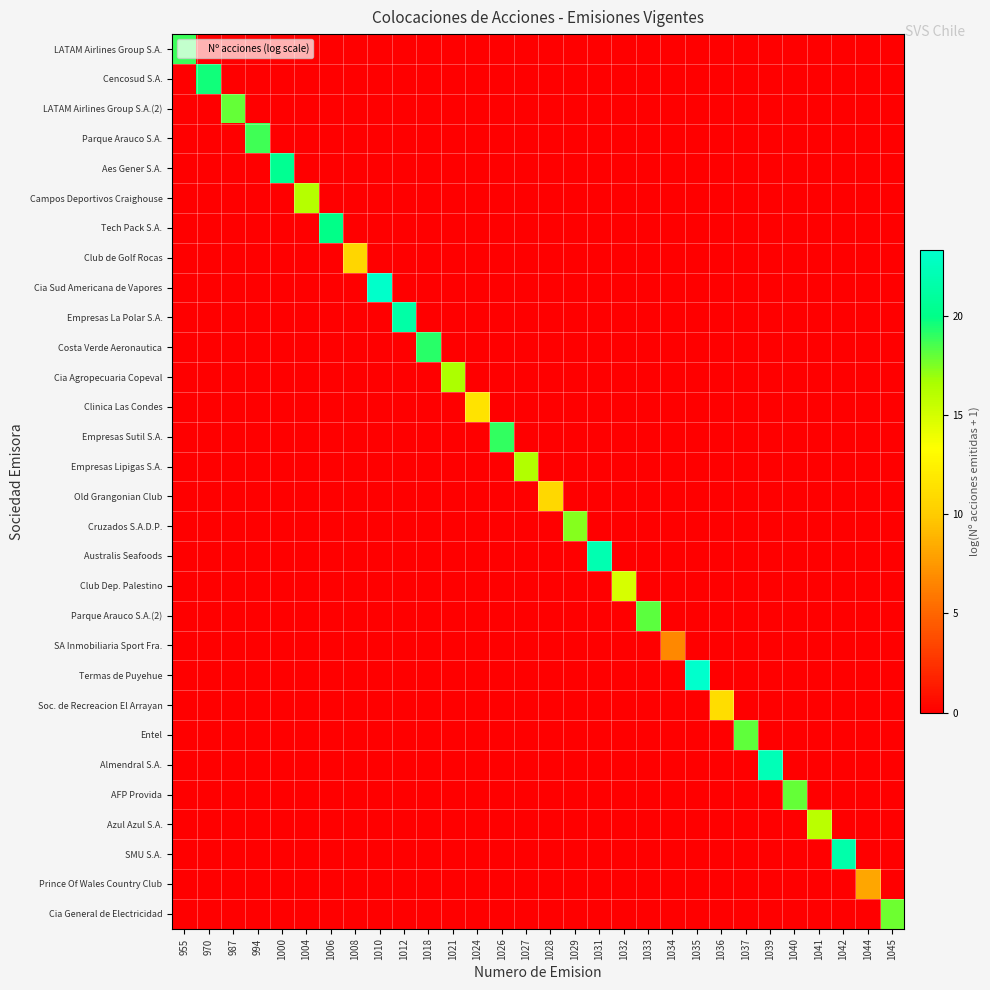

Reading left to right, extract all data points from this chart.

LATAM Airlines Group S.A.: 955=18.8	970=0.0	987=0.0	994=0.0	1000=0.0	1004=0.0	1006=0.0	1008=0.0	1010=0.0	1012=0.0	1018=0.0	1021=0.0	1024=0.0	1026=0.0	1027=0.0	1028=0.0	1029=0.0	1031=0.0	1032=0.0	1033=0.0	1034=0.0	1035=0.0	1036=0.0	1037=0.0	1039=0.0	1040=0.0	1041=0.0	1042=0.0	1044=0.0	1045=0.0
Cencosud S.A.: 955=0.0	970=19.6	987=0.0	994=0.0	1000=0.0	1004=0.0	1006=0.0	1008=0.0	1010=0.0	1012=0.0	1018=0.0	1021=0.0	1024=0.0	1026=0.0	1027=0.0	1028=0.0	1029=0.0	1031=0.0	1032=0.0	1033=0.0	1034=0.0	1035=0.0	1036=0.0	1037=0.0	1039=0.0	1040=0.0	1041=0.0	1042=0.0	1044=0.0	1045=0.0
LATAM Airlines Group S.A.(2): 955=0.0	970=0.0	987=18.0	994=0.0	1000=0.0	1004=0.0	1006=0.0	1008=0.0	1010=0.0	1012=0.0	1018=0.0	1021=0.0	1024=0.0	1026=0.0	1027=0.0	1028=0.0	1029=0.0	1031=0.0	1032=0.0	1033=0.0	1034=0.0	1035=0.0	1036=0.0	1037=0.0	1039=0.0	1040=0.0	1041=0.0	1042=0.0	1044=0.0	1045=0.0
Parque Arauco S.A.: 955=0.0	970=0.0	987=0.0	994=18.7	1000=0.0	1004=0.0	1006=0.0	1008=0.0	1010=0.0	1012=0.0	1018=0.0	1021=0.0	1024=0.0	1026=0.0	1027=0.0	1028=0.0	1029=0.0	1031=0.0	1032=0.0	1033=0.0	1034=0.0	1035=0.0	1036=0.0	1037=0.0	1039=0.0	1040=0.0	1041=0.0	1042=0.0	1044=0.0	1045=0.0
Aes Gener S.A.: 955=0.0	970=0.0	987=0.0	994=0.0	1000=20.4	1004=0.0	1006=0.0	1008=0.0	1010=0.0	1012=0.0	1018=0.0	1021=0.0	1024=0.0	1026=0.0	1027=0.0	1028=0.0	1029=0.0	1031=0.0	1032=0.0	1033=0.0	1034=0.0	1035=0.0	1036=0.0	1037=0.0	1039=0.0	1040=0.0	1041=0.0	1042=0.0	1044=0.0	1045=0.0
Campos Deportivos Craighouse: 955=0.0	970=0.0	987=0.0	994=0.0	1000=0.0	1004=16.1	1006=0.0	1008=0.0	1010=0.0	1012=0.0	1018=0.0	1021=0.0	1024=0.0	1026=0.0	1027=0.0	1028=0.0	1029=0.0	1031=0.0	1032=0.0	1033=0.0	1034=0.0	1035=0.0	1036=0.0	1037=0.0	1039=0.0	1040=0.0	1041=0.0	1042=0.0	1044=0.0	1045=0.0
Tech Pack S.A.: 955=0.0	970=0.0	987=0.0	994=0.0	1000=0.0	1004=0.0	1006=20.0	1008=0.0	1010=0.0	1012=0.0	1018=0.0	1021=0.0	1024=0.0	1026=0.0	1027=0.0	1028=0.0	1029=0.0	1031=0.0	1032=0.0	1033=0.0	1034=0.0	1035=0.0	1036=0.0	1037=0.0	1039=0.0	1040=0.0	1041=0.0	1042=0.0	1044=0.0	1045=0.0
Club de Golf Rocas: 955=0.0	970=0.0	987=0.0	994=0.0	1000=0.0	1004=0.0	1006=0.0	1008=10.7	1010=0.0	1012=0.0	1018=0.0	1021=0.0	1024=0.0	1026=0.0	1027=0.0	1028=0.0	1029=0.0	1031=0.0	1032=0.0	1033=0.0	1034=0.0	1035=0.0	1036=0.0	1037=0.0	1039=0.0	1040=0.0	1041=0.0	1042=0.0	1044=0.0	1045=0.0
Cia Sud Americana de Vapores: 955=0.0	970=0.0	987=0.0	994=0.0	1000=0.0	1004=0.0	1006=0.0	1008=0.0	1010=23.2	1012=0.0	1018=0.0	1021=0.0	1024=0.0	1026=0.0	1027=0.0	1028=0.0	1029=0.0	1031=0.0	1032=0.0	1033=0.0	1034=0.0	1035=0.0	1036=0.0	1037=0.0	1039=0.0	1040=0.0	1041=0.0	1042=0.0	1044=0.0	1045=0.0
Empresas La Polar S.A.: 955=0.0	970=0.0	987=0.0	994=0.0	1000=0.0	1004=0.0	1006=0.0	1008=0.0	1010=0.0	1012=21.4	1018=0.0	1021=0.0	1024=0.0	1026=0.0	1027=0.0	1028=0.0	1029=0.0	1031=0.0	1032=0.0	1033=0.0	1034=0.0	1035=0.0	1036=0.0	1037=0.0	1039=0.0	1040=0.0	1041=0.0	1042=0.0	1044=0.0	1045=0.0
Costa Verde Aeronautica: 955=0.0	970=0.0	987=0.0	994=0.0	1000=0.0	1004=0.0	1006=0.0	1008=0.0	1010=0.0	1012=0.0	1018=19.2	1021=0.0	1024=0.0	1026=0.0	1027=0.0	1028=0.0	1029=0.0	1031=0.0	1032=0.0	1033=0.0	1034=0.0	1035=0.0	1036=0.0	1037=0.0	1039=0.0	1040=0.0	1041=0.0	1042=0.0	1044=0.0	1045=0.0
Cia Agropecuaria Copeval: 955=0.0	970=0.0	987=0.0	994=0.0	1000=0.0	1004=0.0	1006=0.0	1008=0.0	1010=0.0	1012=0.0	1018=0.0	1021=16.6	1024=0.0	1026=0.0	1027=0.0	1028=0.0	1029=0.0	1031=0.0	1032=0.0	1033=0.0	1034=0.0	1035=0.0	1036=0.0	1037=0.0	1039=0.0	1040=0.0	1041=0.0	1042=0.0	1044=0.0	1045=0.0
Clinica Las Condes: 955=0.0	970=0.0	987=0.0	994=0.0	1000=0.0	1004=0.0	1006=0.0	1008=0.0	1010=0.0	1012=0.0	1018=0.0	1021=0.0	1024=11.5	1026=0.0	1027=0.0	1028=0.0	1029=0.0	1031=0.0	1032=0.0	1033=0.0	1034=0.0	1035=0.0	1036=0.0	1037=0.0	1039=0.0	1040=0.0	1041=0.0	1042=0.0	1044=0.0	1045=0.0
Empresas Sutil S.A.: 955=0.0	970=0.0	987=0.0	994=0.0	1000=0.0	1004=0.0	1006=0.0	1008=0.0	1010=0.0	1012=0.0	1018=0.0	1021=0.0	1024=0.0	1026=19.0	1027=0.0	1028=0.0	1029=0.0	1031=0.0	1032=0.0	1033=0.0	1034=0.0	1035=0.0	1036=0.0	1037=0.0	1039=0.0	1040=0.0	1041=0.0	1042=0.0	1044=0.0	1045=0.0
Empresas Lipigas S.A.: 955=0.0	970=0.0	987=0.0	994=0.0	1000=0.0	1004=0.0	1006=0.0	1008=0.0	1010=0.0	1012=0.0	1018=0.0	1021=0.0	1024=0.0	1026=0.0	1027=16.4	1028=0.0	1029=0.0	1031=0.0	1032=0.0	1033=0.0	1034=0.0	1035=0.0	1036=0.0	1037=0.0	1039=0.0	1040=0.0	1041=0.0	1042=0.0	1044=0.0	1045=0.0
Old Grangonian Club: 955=0.0	970=0.0	987=0.0	994=0.0	1000=0.0	1004=0.0	1006=0.0	1008=0.0	1010=0.0	1012=0.0	1018=0.0	1021=0.0	1024=0.0	1026=0.0	1027=0.0	1028=10.8	1029=0.0	1031=0.0	1032=0.0	1033=0.0	1034=0.0	1035=0.0	1036=0.0	1037=0.0	1039=0.0	1040=0.0	1041=0.0	1042=0.0	1044=0.0	1045=0.0
Cruzados S.A.D.P.: 955=0.0	970=0.0	987=0.0	994=0.0	1000=0.0	1004=0.0	1006=0.0	1008=0.0	1010=0.0	1012=0.0	1018=0.0	1021=0.0	1024=0.0	1026=0.0	1027=0.0	1028=0.0	1029=17.4	1031=0.0	1032=0.0	1033=0.0	1034=0.0	1035=0.0	1036=0.0	1037=0.0	1039=0.0	1040=0.0	1041=0.0	1042=0.0	1044=0.0	1045=0.0
Australis Seafoods: 955=0.0	970=0.0	987=0.0	994=0.0	1000=0.0	1004=0.0	1006=0.0	1008=0.0	1010=0.0	1012=0.0	1018=0.0	1021=0.0	1024=0.0	1026=0.0	1027=0.0	1028=0.0	1029=0.0	1031=21.9	1032=0.0	1033=0.0	1034=0.0	1035=0.0	1036=0.0	1037=0.0	1039=0.0	1040=0.0	1041=0.0	1042=0.0	1044=0.0	1045=0.0
Club Dep. Palestino: 955=0.0	970=0.0	987=0.0	994=0.0	1000=0.0	1004=0.0	1006=0.0	1008=0.0	1010=0.0	1012=0.0	1018=0.0	1021=0.0	1024=0.0	1026=0.0	1027=0.0	1028=0.0	1029=0.0	1031=0.0	1032=14.9	1033=0.0	1034=0.0	1035=0.0	1036=0.0	1037=0.0	1039=0.0	1040=0.0	1041=0.0	1042=0.0	1044=0.0	1045=0.0
Parque Arauco S.A.(2): 955=0.0	970=0.0	987=0.0	994=0.0	1000=0.0	1004=0.0	1006=0.0	1008=0.0	1010=0.0	1012=0.0	1018=0.0	1021=0.0	1024=0.0	1026=0.0	1027=0.0	1028=0.0	1029=0.0	1031=0.0	1032=0.0	1033=18.2	1034=0.0	1035=0.0	1036=0.0	1037=0.0	1039=0.0	1040=0.0	1041=0.0	1042=0.0	1044=0.0	1045=0.0
SA Inmobiliaria Sport Fra.: 955=0.0	970=0.0	987=0.0	994=0.0	1000=0.0	1004=0.0	1006=0.0	1008=0.0	1010=0.0	1012=0.0	1018=0.0	1021=0.0	1024=0.0	1026=0.0	1027=0.0	1028=0.0	1029=0.0	1031=0.0	1032=0.0	1033=0.0	1034=6.7	1035=0.0	1036=0.0	1037=0.0	1039=0.0	1040=0.0	1041=0.0	1042=0.0	1044=0.0	1045=0.0
Termas de Puyehue: 955=0.0	970=0.0	987=0.0	994=0.0	1000=0.0	1004=0.0	1006=0.0	1008=0.0	1010=0.0	1012=0.0	1018=0.0	1021=0.0	1024=0.0	1026=0.0	1027=0.0	1028=0.0	1029=0.0	1031=0.0	1032=0.0	1033=0.0	1034=0.0	1035=23.3	1036=0.0	1037=0.0	1039=0.0	1040=0.0	1041=0.0	1042=0.0	1044=0.0	1045=0.0
Soc. de Recreacion El Arrayan: 955=0.0	970=0.0	987=0.0	994=0.0	1000=0.0	1004=0.0	1006=0.0	1008=0.0	1010=0.0	1012=0.0	1018=0.0	1021=0.0	1024=0.0	1026=0.0	1027=0.0	1028=0.0	1029=0.0	1031=0.0	1032=0.0	1033=0.0	1034=0.0	1035=0.0	1036=11.2	1037=0.0	1039=0.0	1040=0.0	1041=0.0	1042=0.0	1044=0.0	1045=0.0
Entel: 955=0.0	970=0.0	987=0.0	994=0.0	1000=0.0	1004=0.0	1006=0.0	1008=0.0	1010=0.0	1012=0.0	1018=0.0	1021=0.0	1024=0.0	1026=0.0	1027=0.0	1028=0.0	1029=0.0	1031=0.0	1032=0.0	1033=0.0	1034=0.0	1035=0.0	1036=0.0	1037=18.1	1039=0.0	1040=0.0	1041=0.0	1042=0.0	1044=0.0	1045=0.0
Almendral S.A.: 955=0.0	970=0.0	987=0.0	994=0.0	1000=0.0	1004=0.0	1006=0.0	1008=0.0	1010=0.0	1012=0.0	1018=0.0	1021=0.0	1024=0.0	1026=0.0	1027=0.0	1028=0.0	1029=0.0	1031=0.0	1032=0.0	1033=0.0	1034=0.0	1035=0.0	1036=0.0	1037=0.0	1039=22.3	1040=0.0	1041=0.0	1042=0.0	1044=0.0	1045=0.0
AFP Provida: 955=0.0	970=0.0	987=0.0	994=0.0	1000=0.0	1004=0.0	1006=0.0	1008=0.0	1010=0.0	1012=0.0	1018=0.0	1021=0.0	1024=0.0	1026=0.0	1027=0.0	1028=0.0	1029=0.0	1031=0.0	1032=0.0	1033=0.0	1034=0.0	1035=0.0	1036=0.0	1037=0.0	1039=0.0	1040=18.0	1041=0.0	1042=0.0	1044=0.0	1045=0.0
Azul Azul S.A.: 955=0.0	970=0.0	987=0.0	994=0.0	1000=0.0	1004=0.0	1006=0.0	1008=0.0	1010=0.0	1012=0.0	1018=0.0	1021=0.0	1024=0.0	1026=0.0	1027=0.0	1028=0.0	1029=0.0	1031=0.0	1032=0.0	1033=0.0	1034=0.0	1035=0.0	1036=0.0	1037=0.0	1039=0.0	1040=0.0	1041=16.0	1042=0.0	1044=0.0	1045=0.0
SMU S.A.: 955=0.0	970=0.0	987=0.0	994=0.0	1000=0.0	1004=0.0	1006=0.0	1008=0.0	1010=0.0	1012=0.0	1018=0.0	1021=0.0	1024=0.0	1026=0.0	1027=0.0	1028=0.0	1029=0.0	1031=0.0	1032=0.0	1033=0.0	1034=0.0	1035=0.0	1036=0.0	1037=0.0	1039=0.0	1040=0.0	1041=0.0	1042=21.6	1044=0.0	1045=0.0
Prince Of Wales Country Club: 955=0.0	970=0.0	987=0.0	994=0.0	1000=0.0	1004=0.0	1006=0.0	1008=0.0	1010=0.0	1012=0.0	1018=0.0	1021=0.0	1024=0.0	1026=0.0	1027=0.0	1028=0.0	1029=0.0	1031=0.0	1032=0.0	1033=0.0	1034=0.0	1035=0.0	1036=0.0	1037=0.0	1039=0.0	1040=0.0	1041=0.0	1042=0.0	1044=8.2	1045=0.0
Cia General de Electricidad: 955=0.0	970=0.0	987=0.0	994=0.0	1000=0.0	1004=0.0	1006=0.0	1008=0.0	1010=0.0	1012=0.0	1018=0.0	1021=0.0	1024=0.0	1026=0.0	1027=0.0	1028=0.0	1029=0.0	1031=0.0	1032=0.0	1033=0.0	1034=0.0	1035=0.0	1036=0.0	1037=0.0	1039=0.0	1040=0.0	1041=0.0	1042=0.0	1044=0.0	1045=17.8